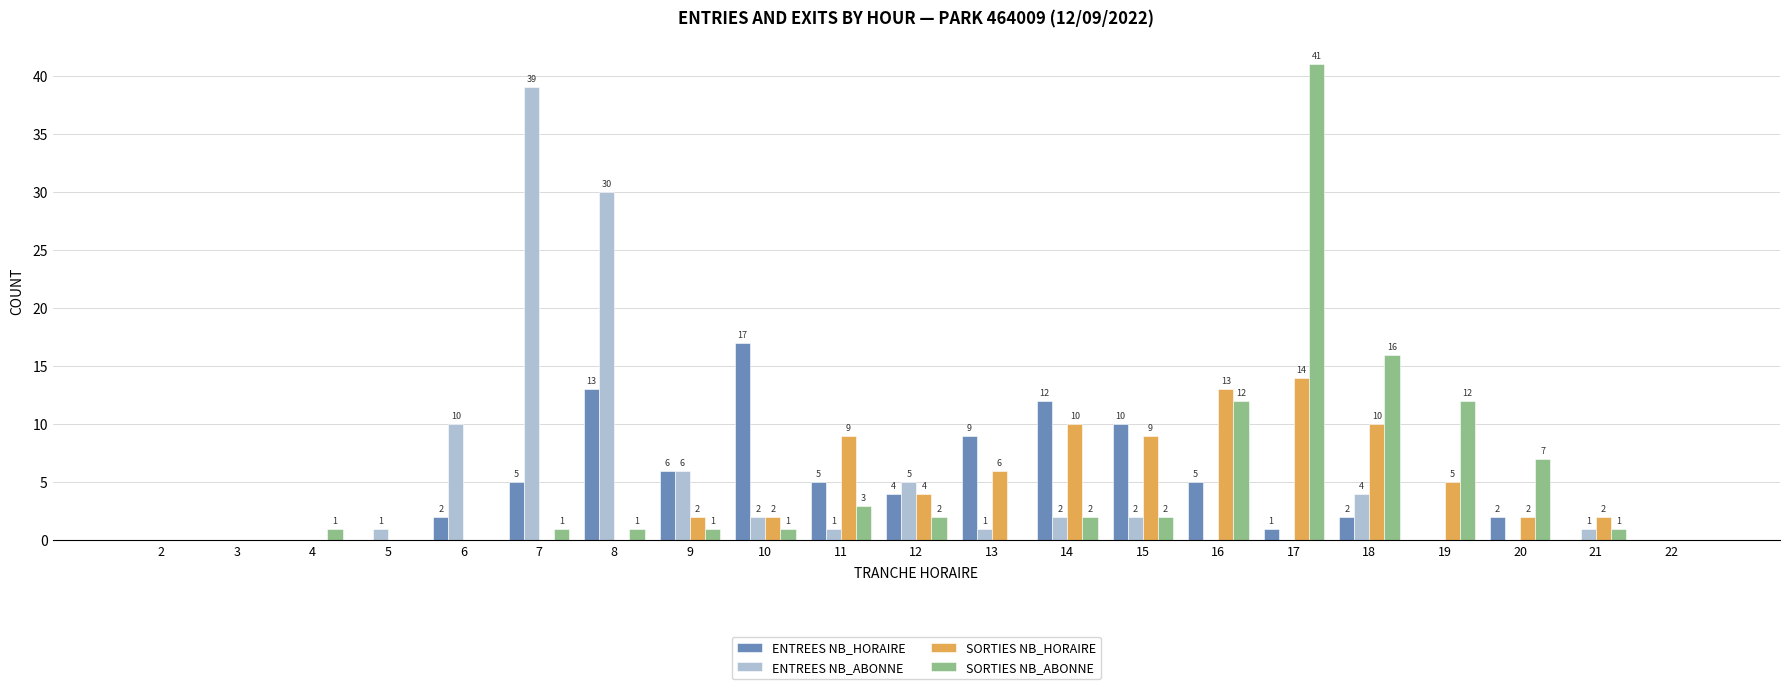

The value of SORTIES NB_HORAIRE at 7 is -8. True or false?

False